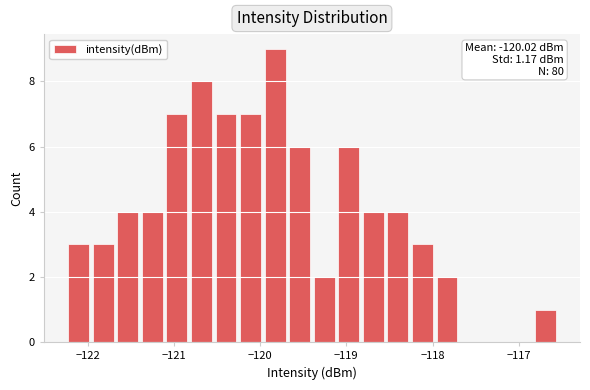

Around what value on the x-axis is the tallest bar? Give the approximate position of its centre, as read against the axis.

-119.8